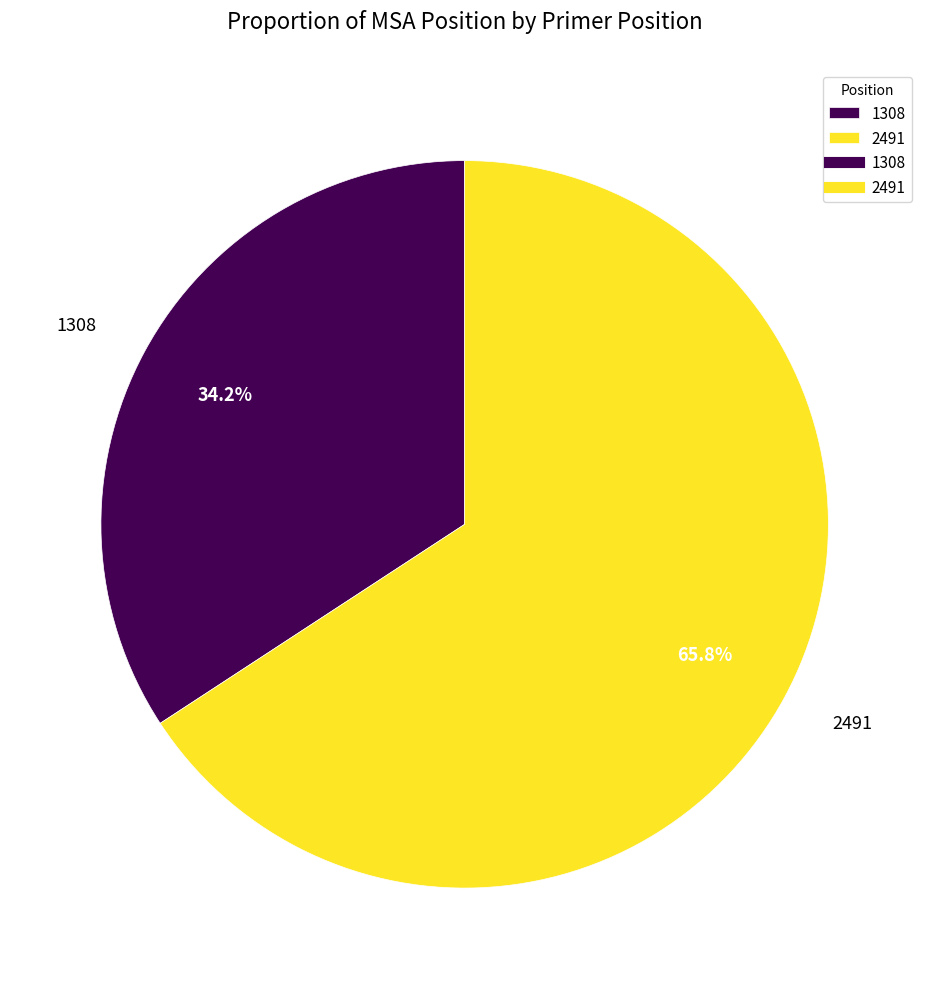

Approximately how many times larger is the value at 1308 compared to 2491?

0.5